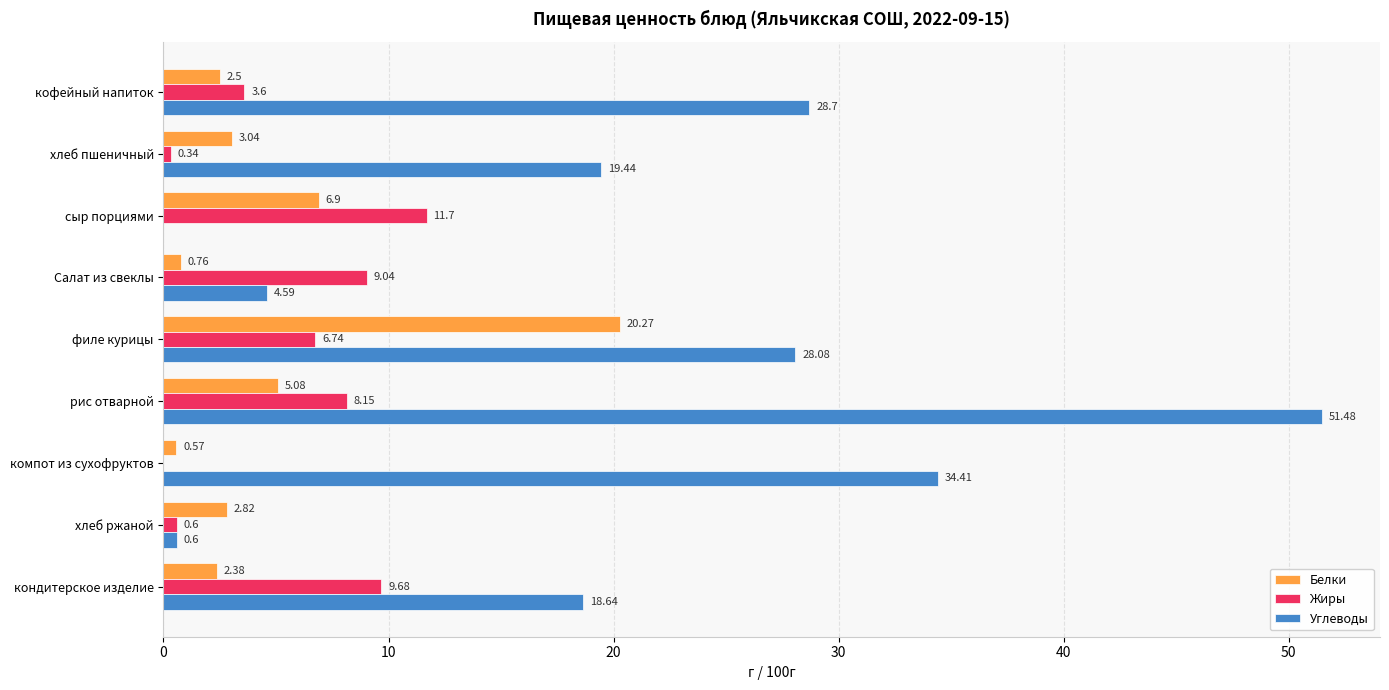

Is the value of Углеводы at хлеб пшеничный greater than the value of Белки at Салат из свеклы?

Yes